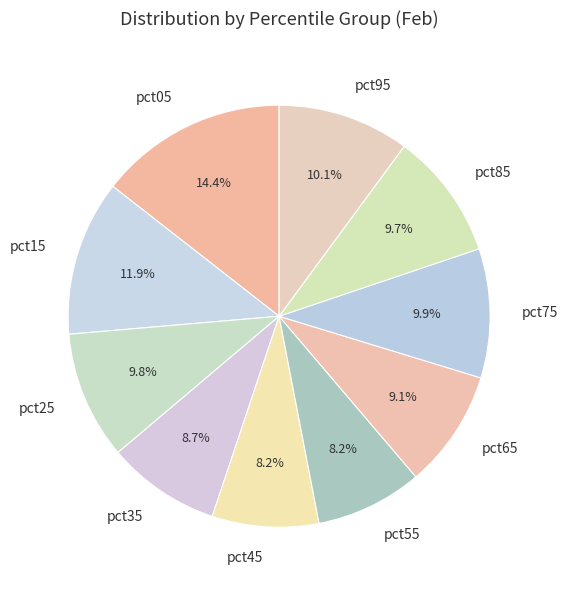

Count the number of slices in the pie.

10